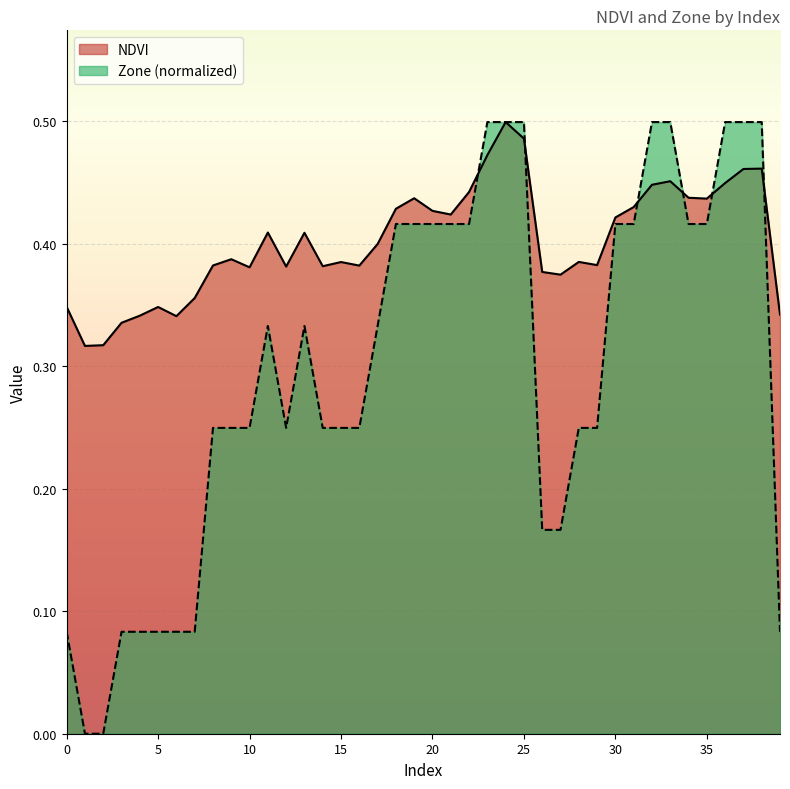

How many values in the Zone series exceed 0?

38